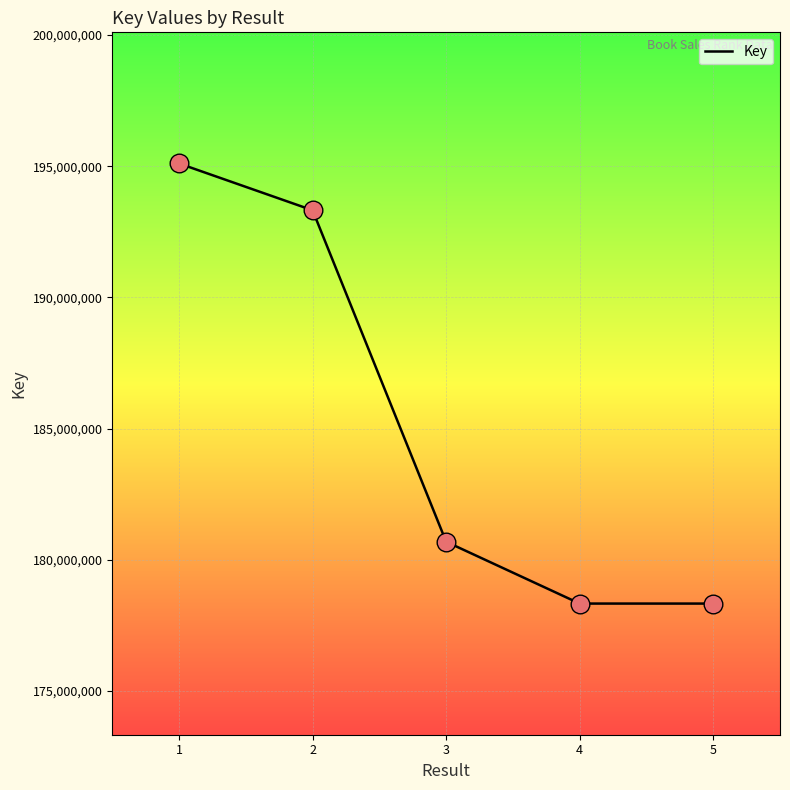

Which has a higher value, 1 or 3?

1